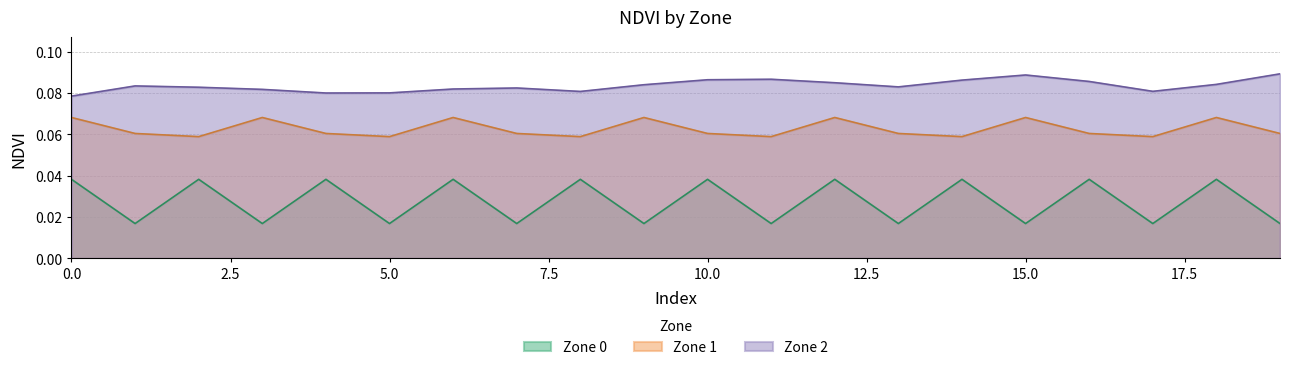

Which series changed the most between 1 and 9?

Zone 1